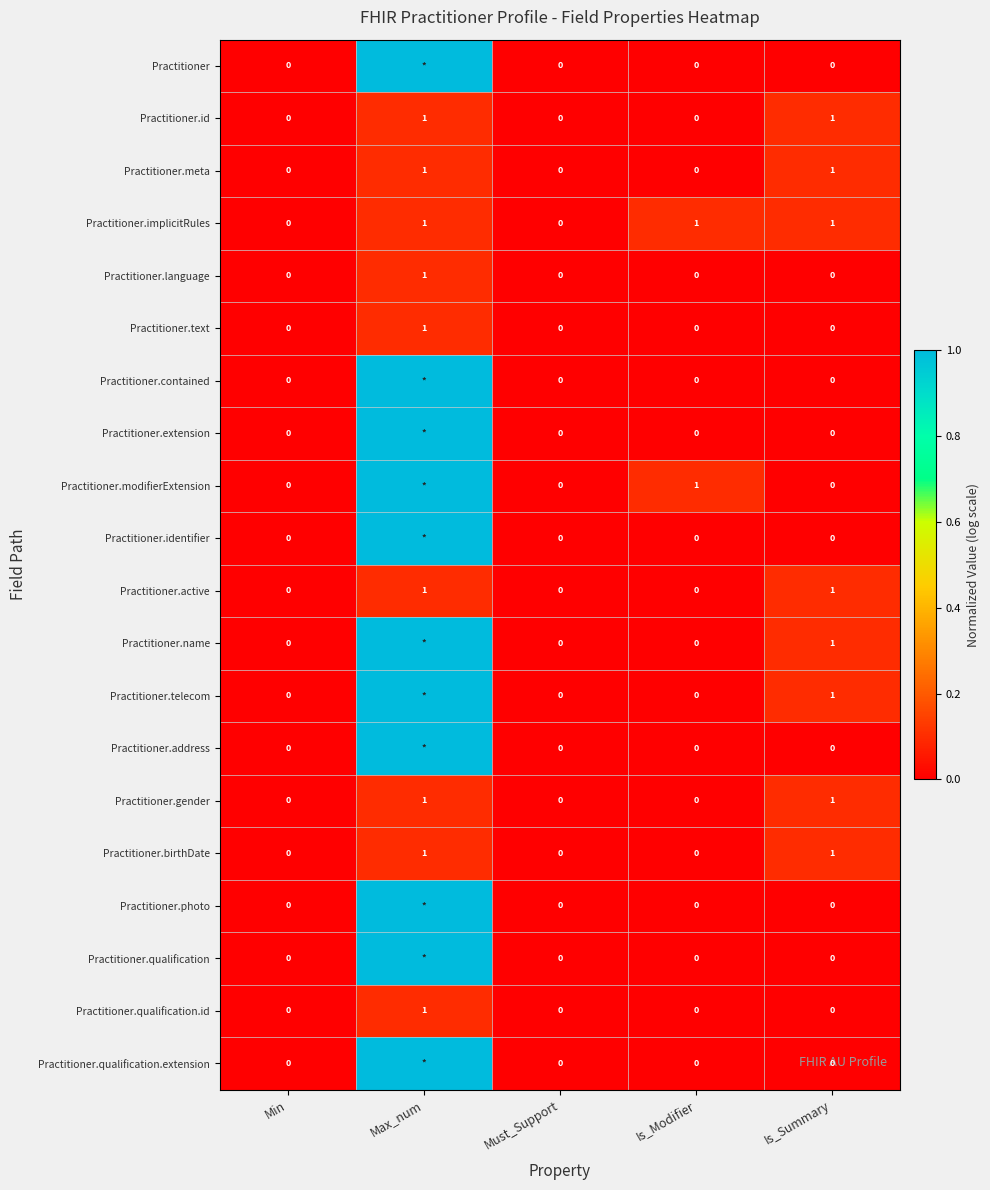

What is the spread (max minus min) of values at Is_Modifier?

1.0